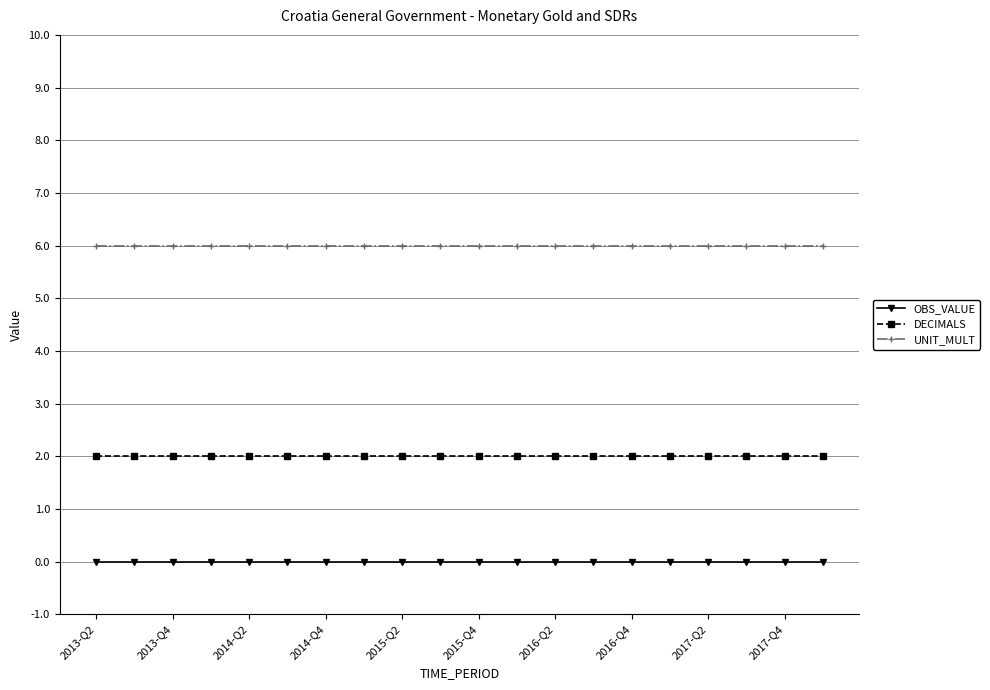

Rank the series by their maximum value, from highest to lowest.

UNIT_MULT, DECIMALS, OBS_VALUE